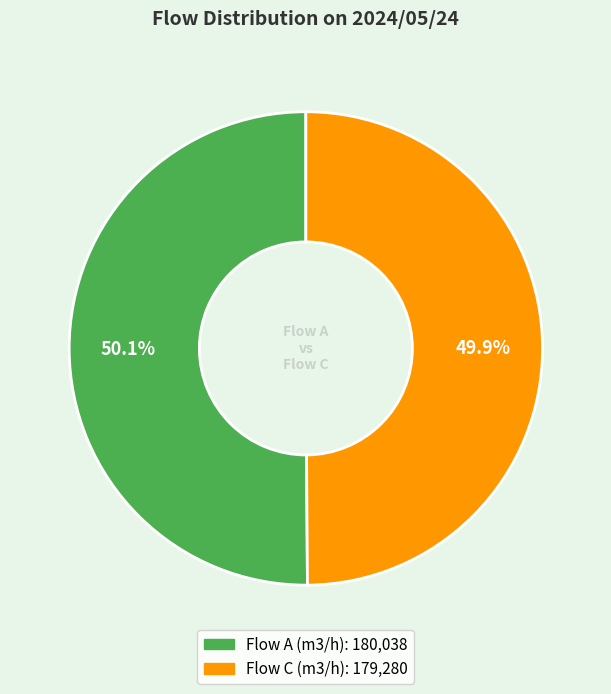

Does any single category account for the majority?

Yes